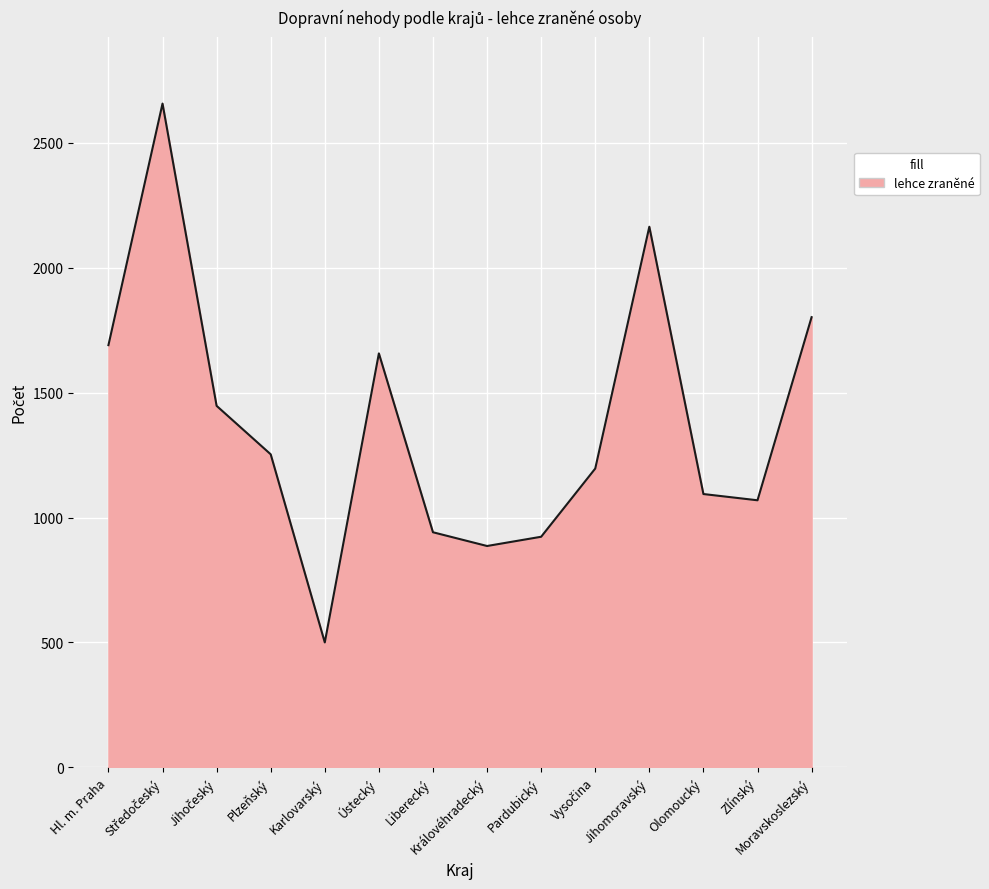

What is the greatest value displayed?

2657